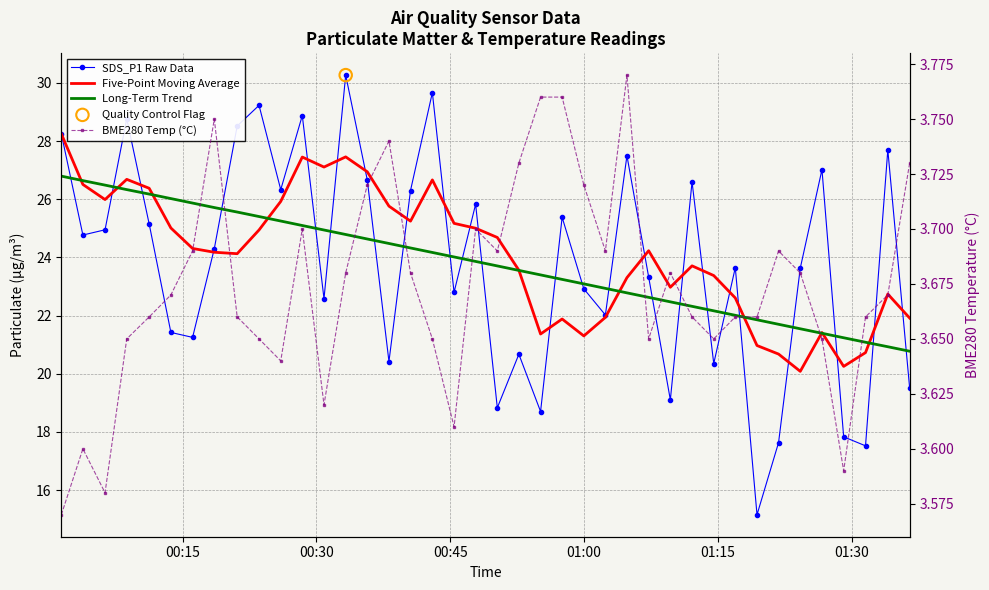

Which series contains the lowest Y value?

BME280 Temp (°C)